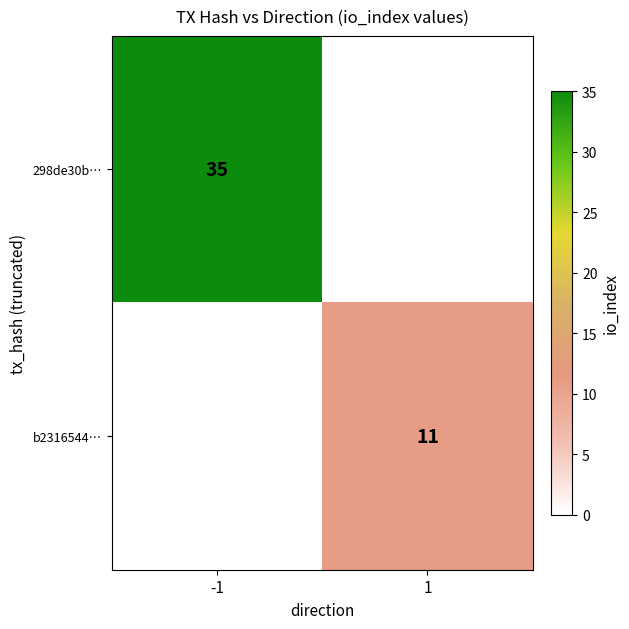

Is it true that b2316544… equals 15 at 1?

False